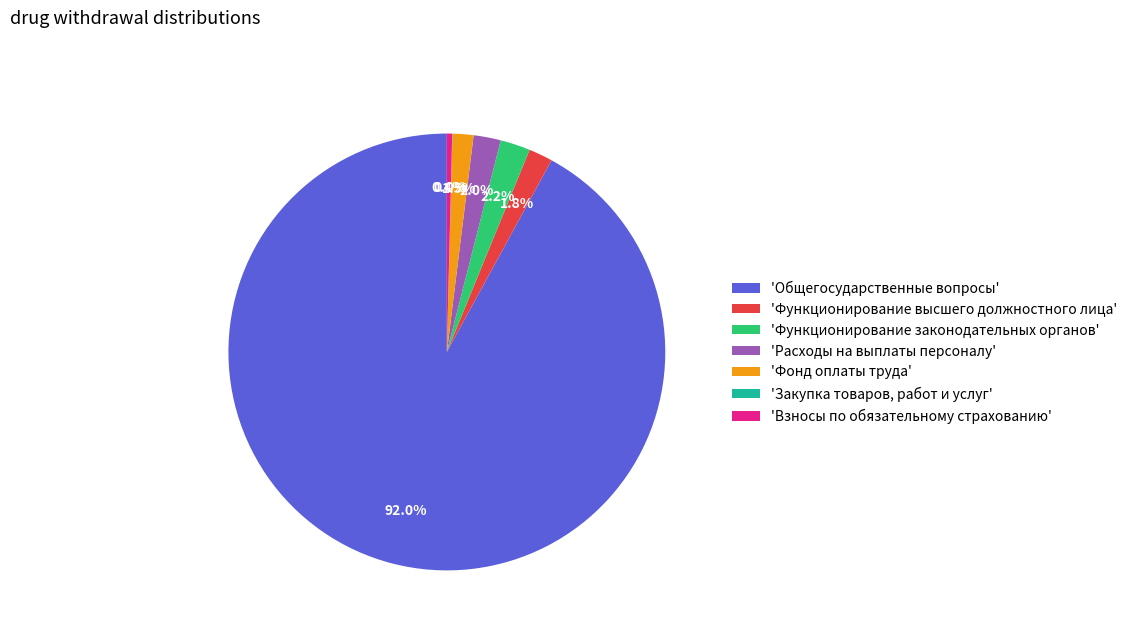

Do 'Общегосударственные вопросы' and 'Расходы на выплаты персоналу' together represent more than half of the pie?

Yes